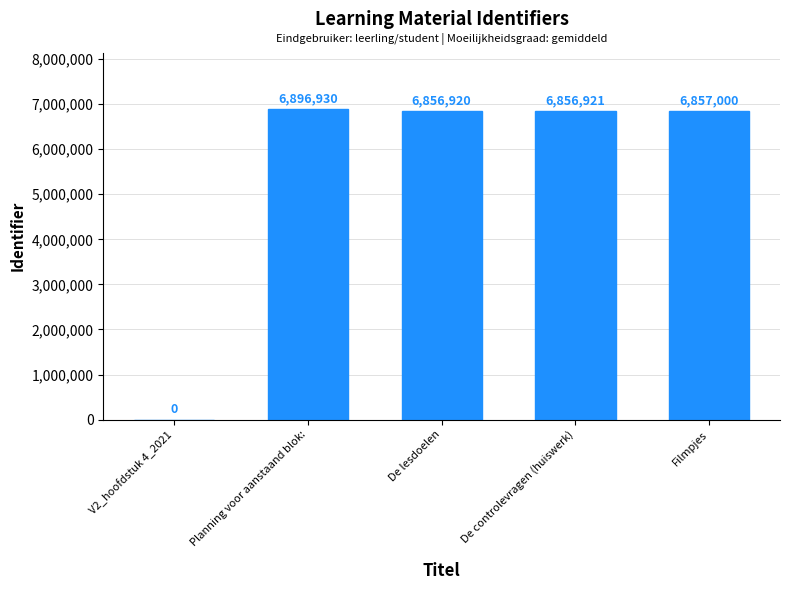

Between De controlevragen (huiswerk) and Filmpjes, which is larger?

Filmpjes